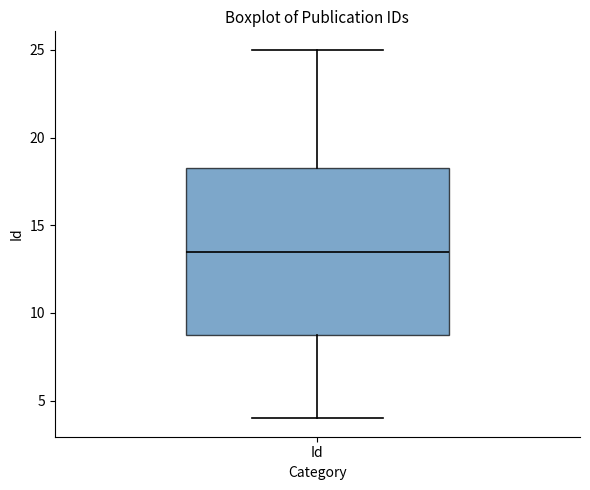

Transcribe this box plot: give where the median line is, the range the box spans, and where the two whiskers end, as read against the y-axis. The values are not printed on the chart, so give them approximately, as read against the axis.

median 13.5, box 9.0 to 18.5, whiskers 4.0 to 25.0